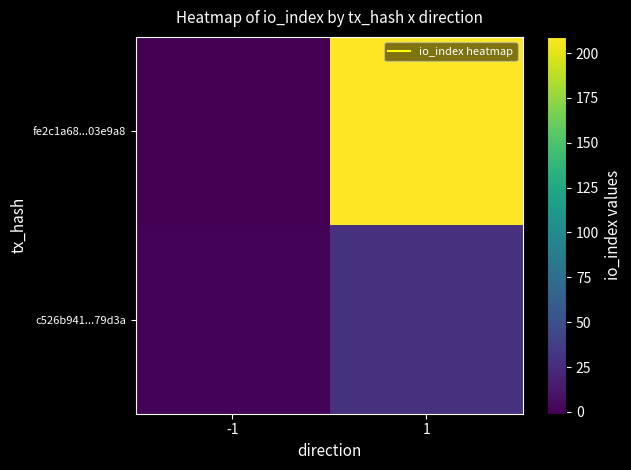

Between -1 and 1, which series saw the biggest shift?

fe2c1a68...03e9a8